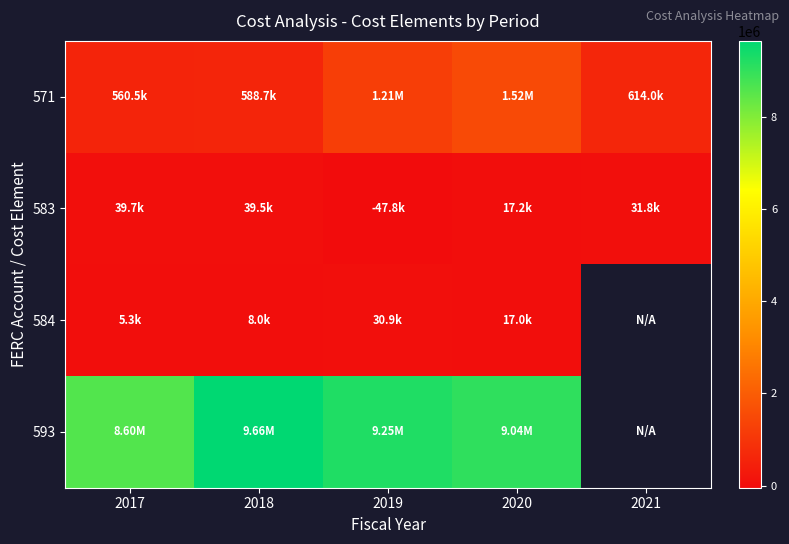

Count the number of categories in the chart.

5